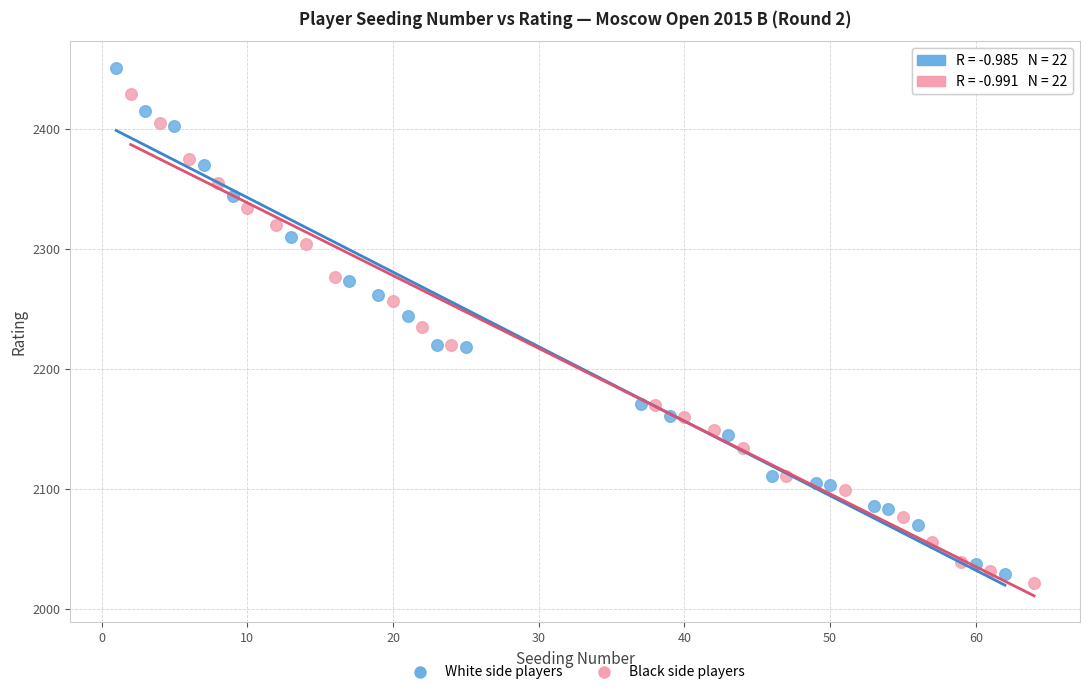

Which series contains the highest Y value?

White side players